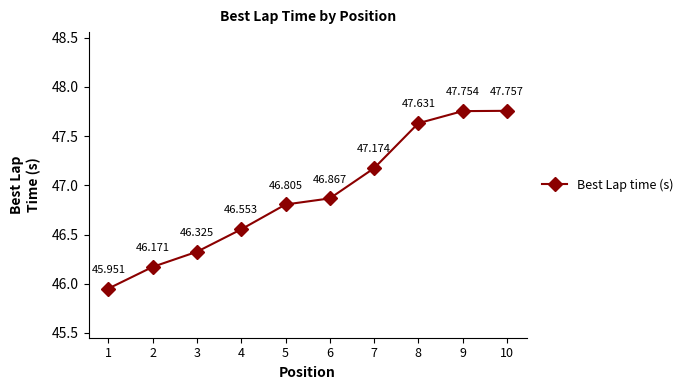

Approximately how many times larger is the value at 4 compared to 6?

1.0